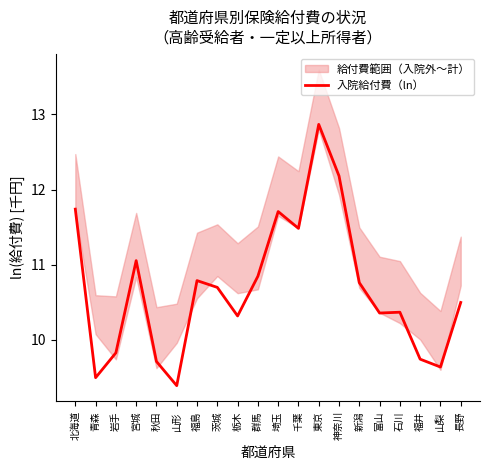

What position from the left is 石川?

17